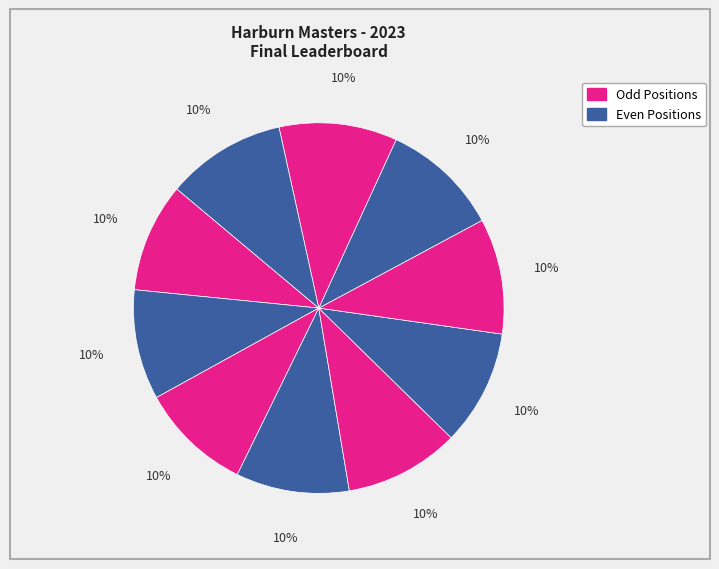

How many segments does this pie chart have?

10